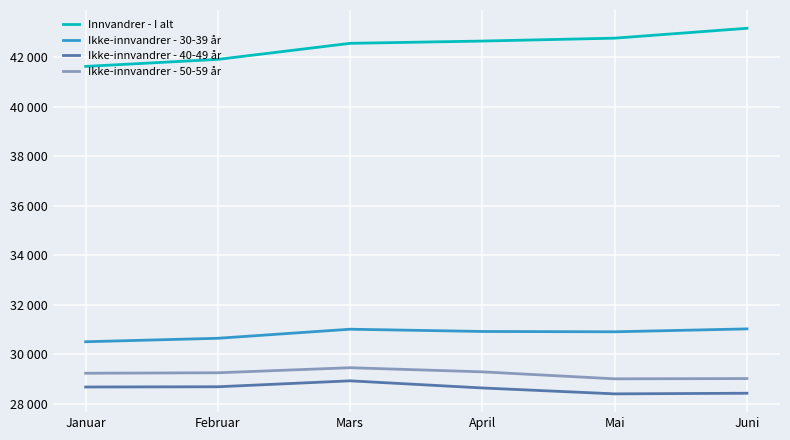

Is this an area chart (filled region under the line)?

No